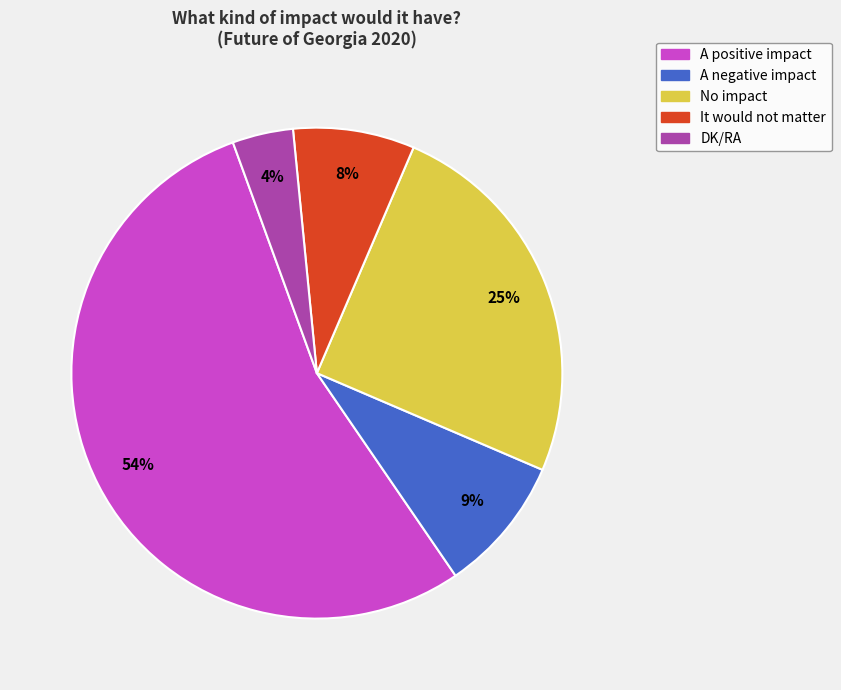

Is it true that DK/RA is 4% of the pie?

True